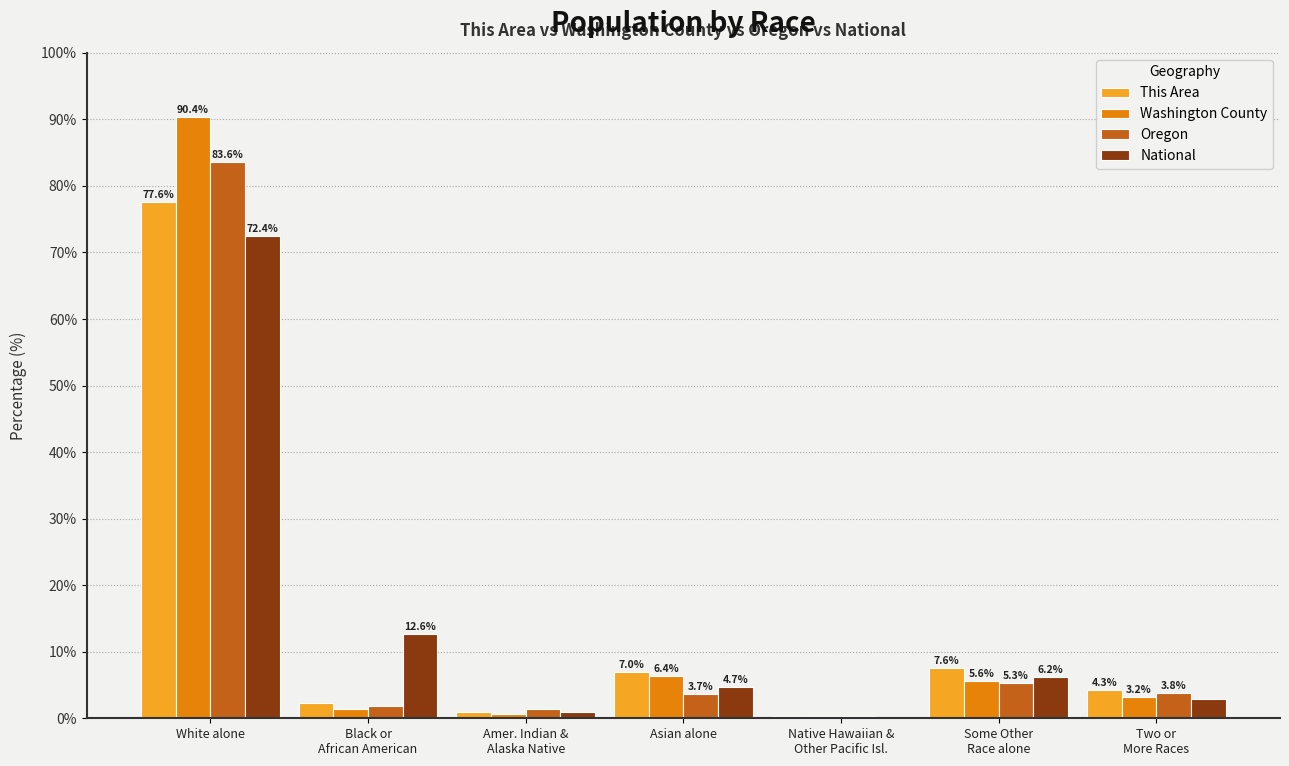

Where does the National series first go above 4?

White alone